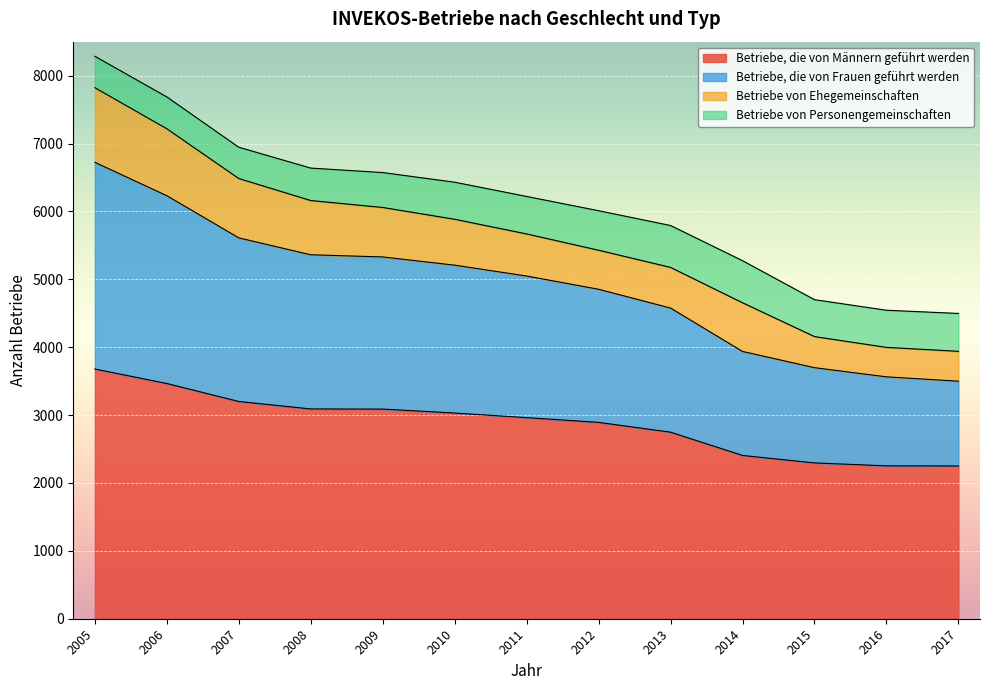

The Betriebe, die von Männern geführt werden series shows 2250 at 2017. True or false?

True